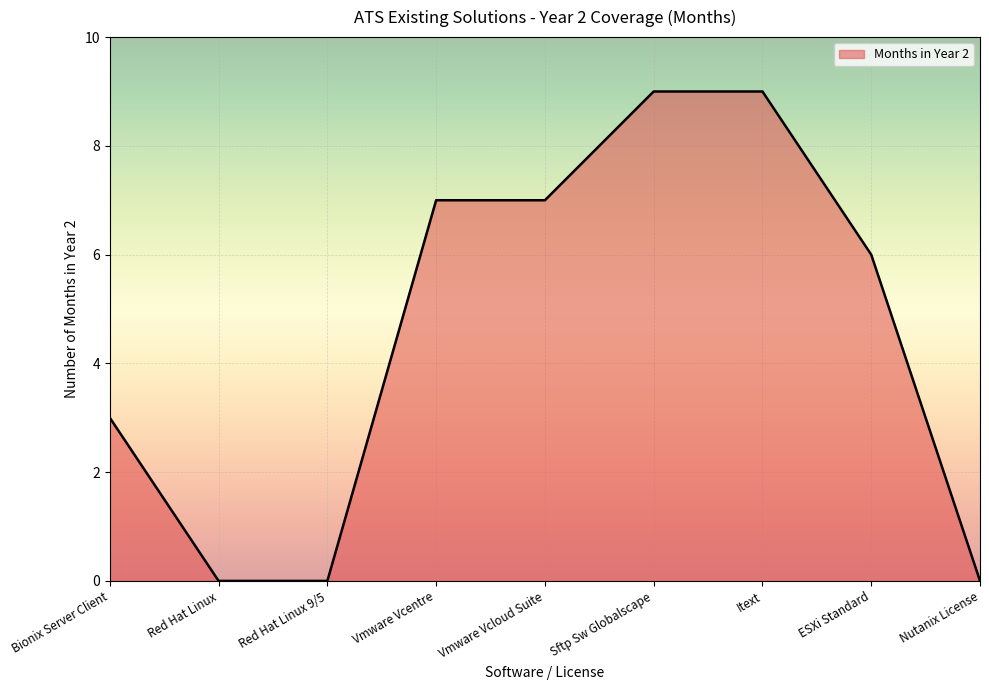

What is the average value?

5